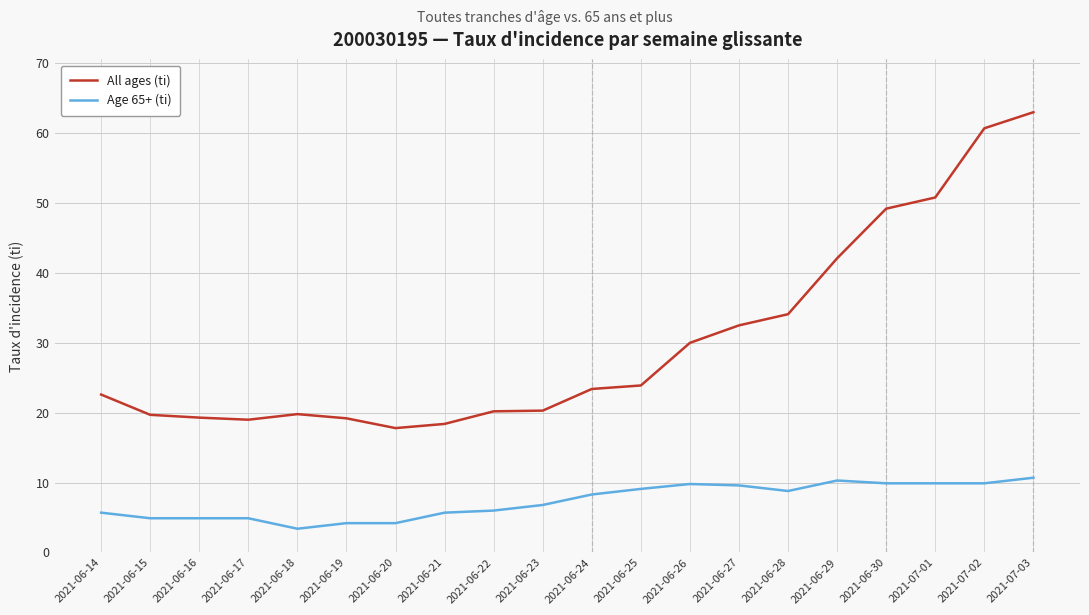

At which category is the sum across all series the highest?

2021-07-03